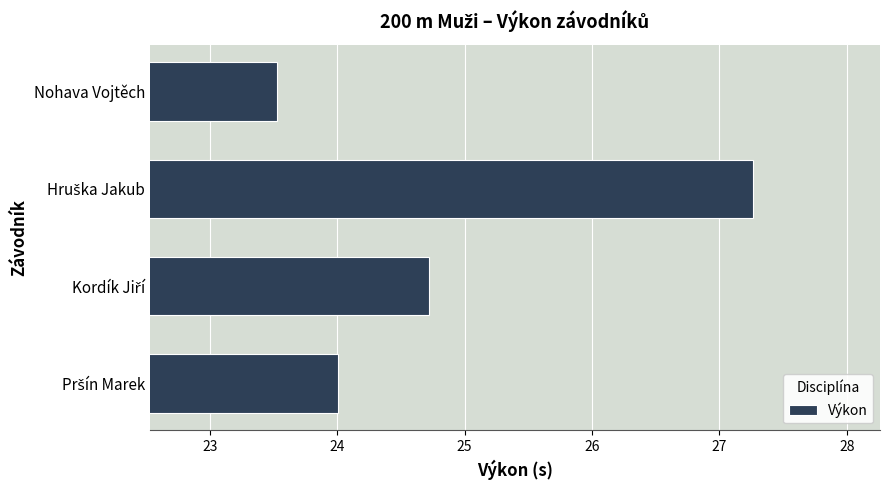

How many categories are shown in the chart?

4